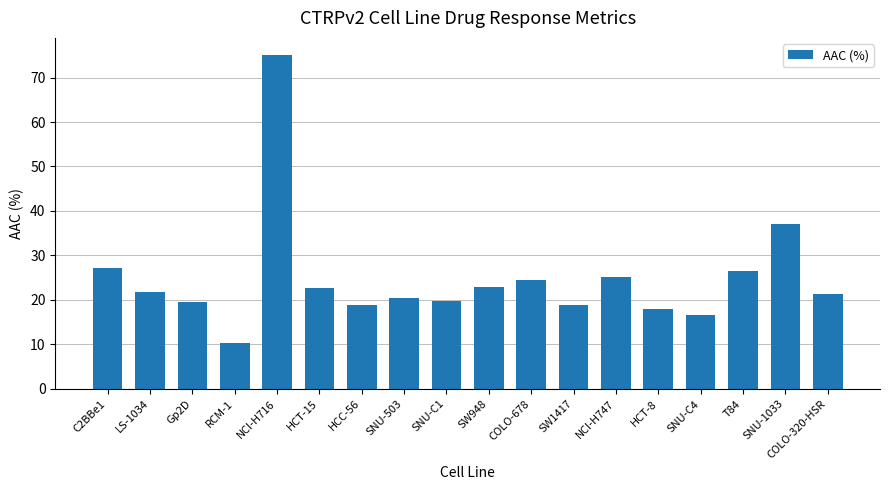

What is the ratio of the value at LS-1034 to the value at COLO-678?

0.9